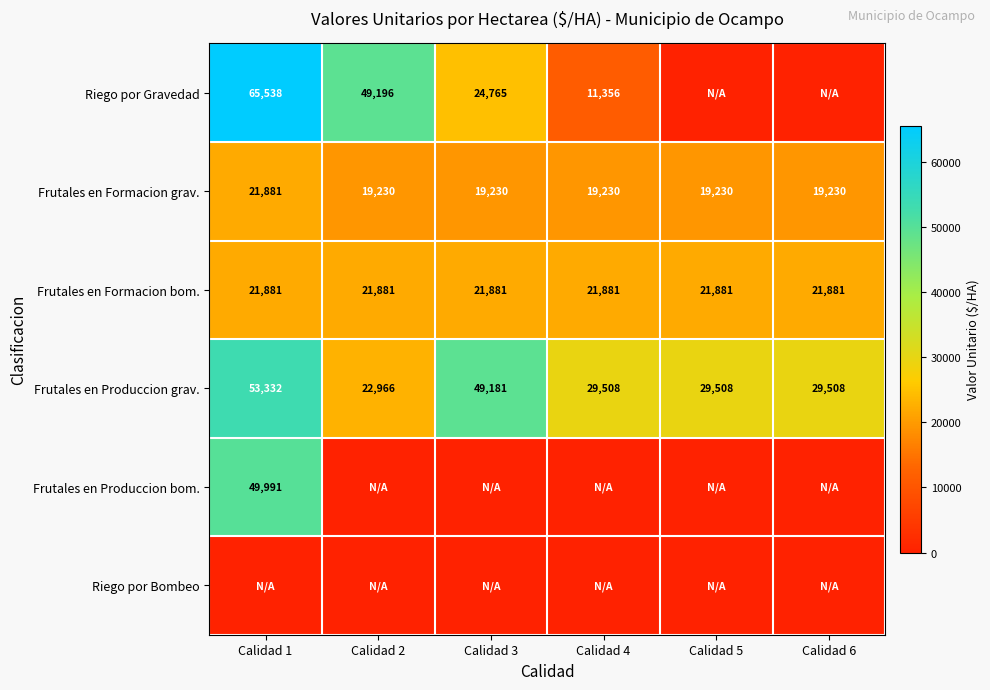

What is the total value across all series at Calidad 1?

212622.6